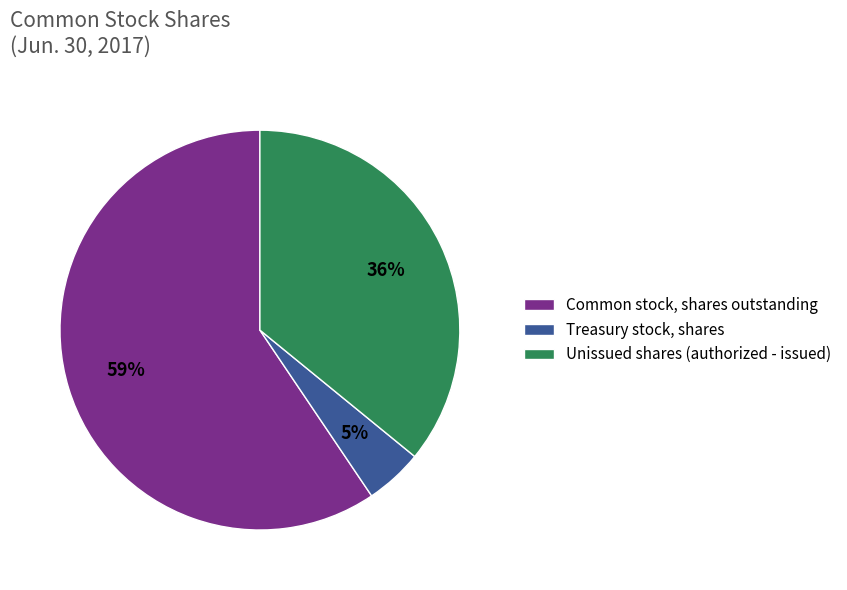

True or false: Treasury stock, shares accounts for 5% of the total.

True